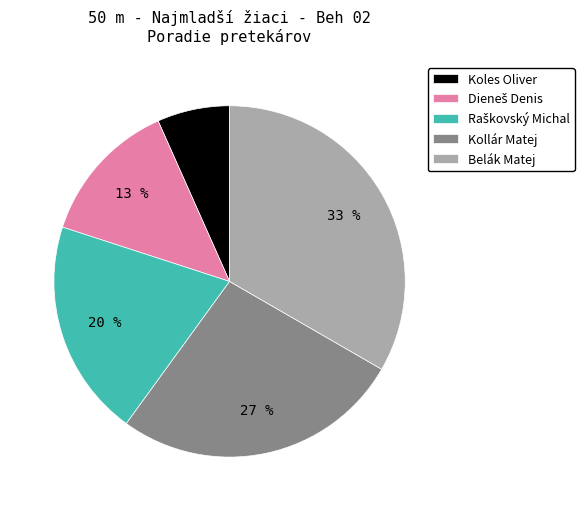

To the nearest percent, what portion does Belák Matej represent?

33%